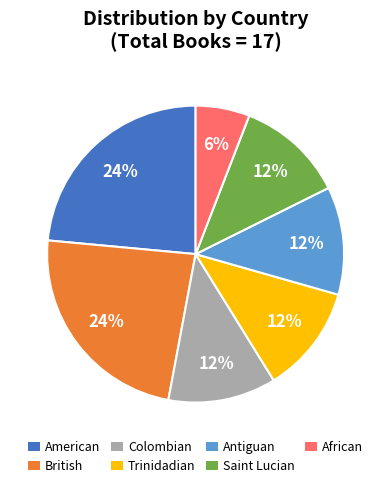

Which slice is the smallest?

African